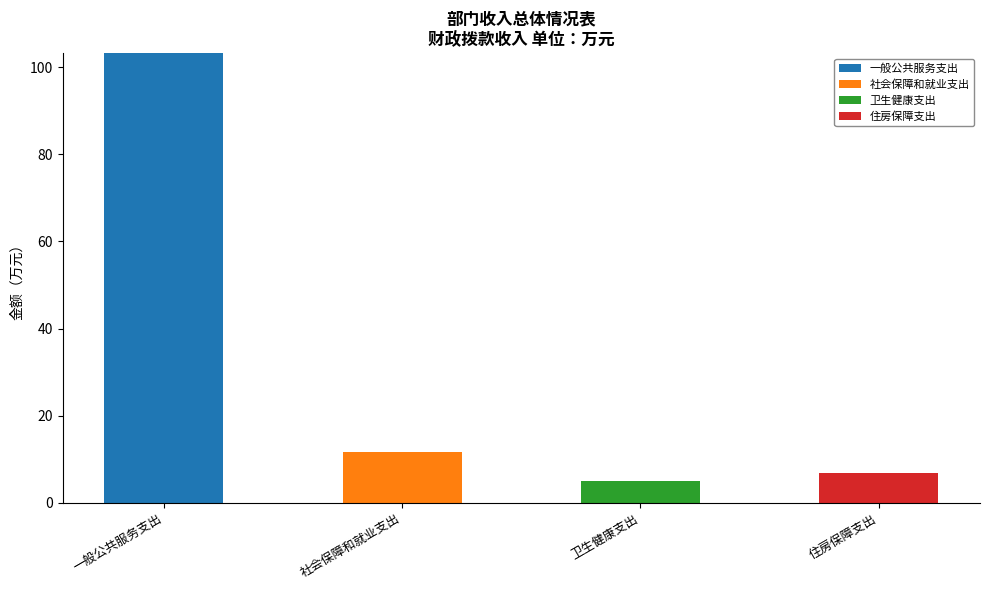

Which category has the highest value in the 一般公共服务支出 series?

一般公共服务支出